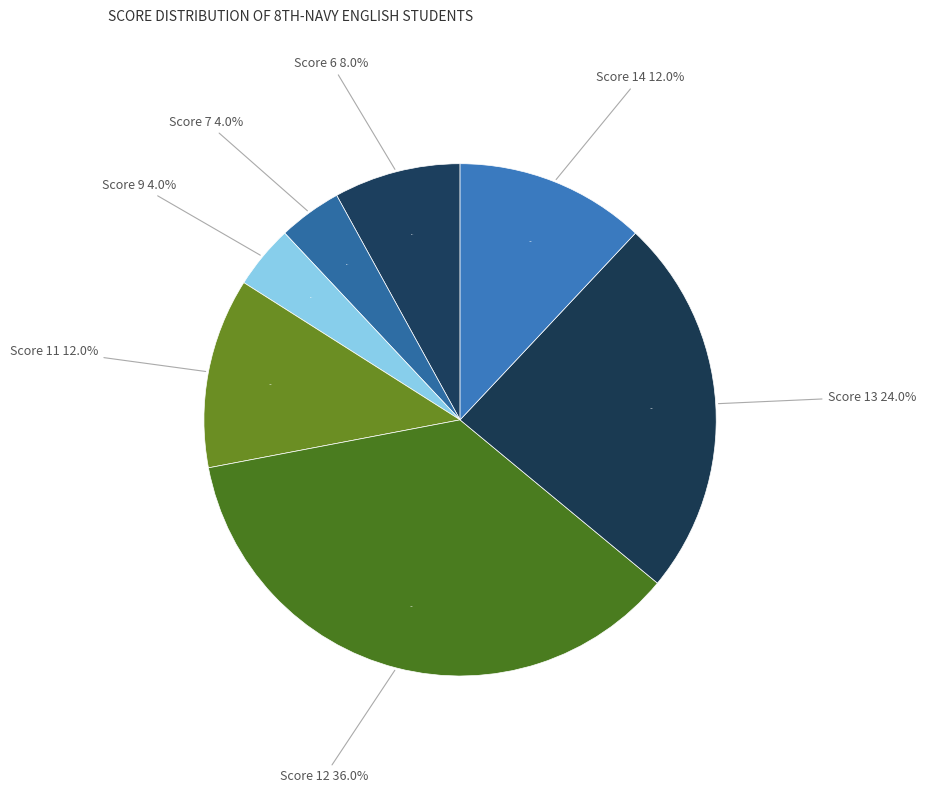

Is Score 9 the majority of the pie?

No